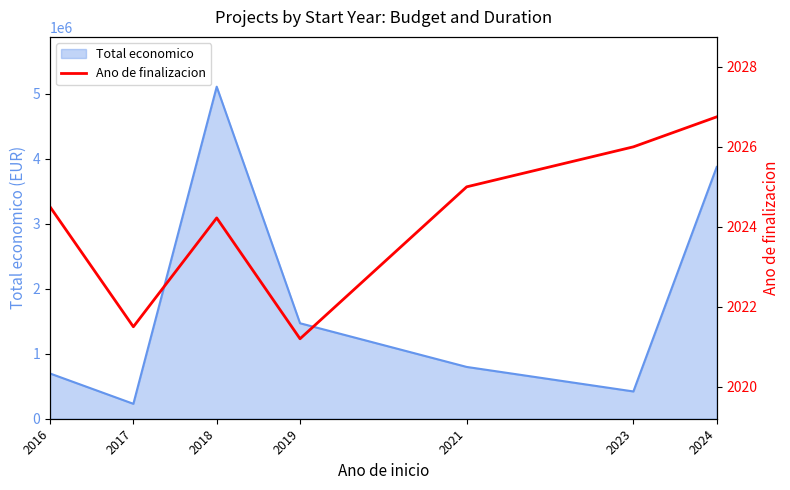

Which category has the lowest value across all series?

2019